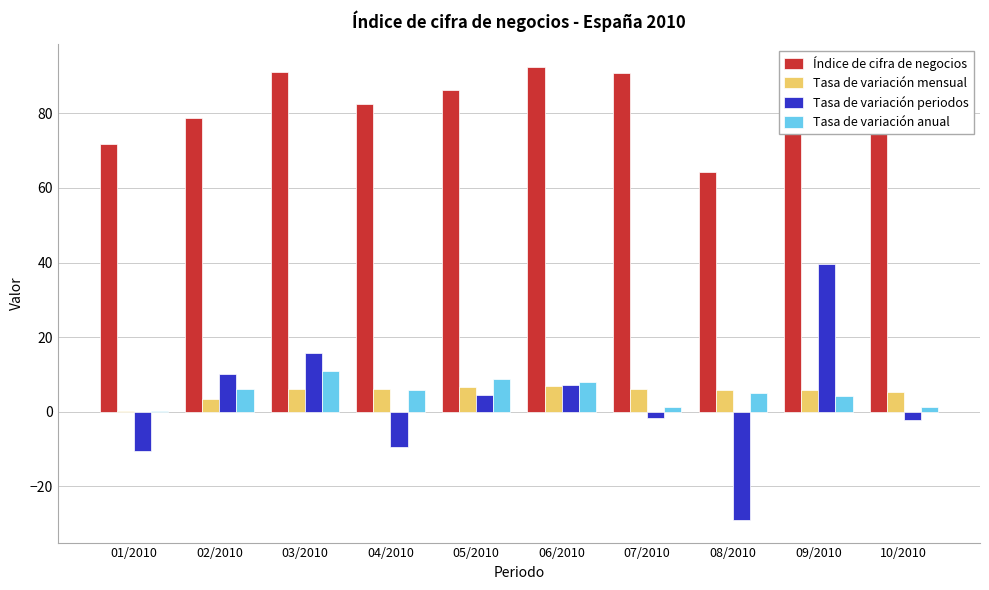

Is the value of Tasa de variación anual at 03/2010 greater than the value of Índice de cifra de negocios at 07/2010?

No